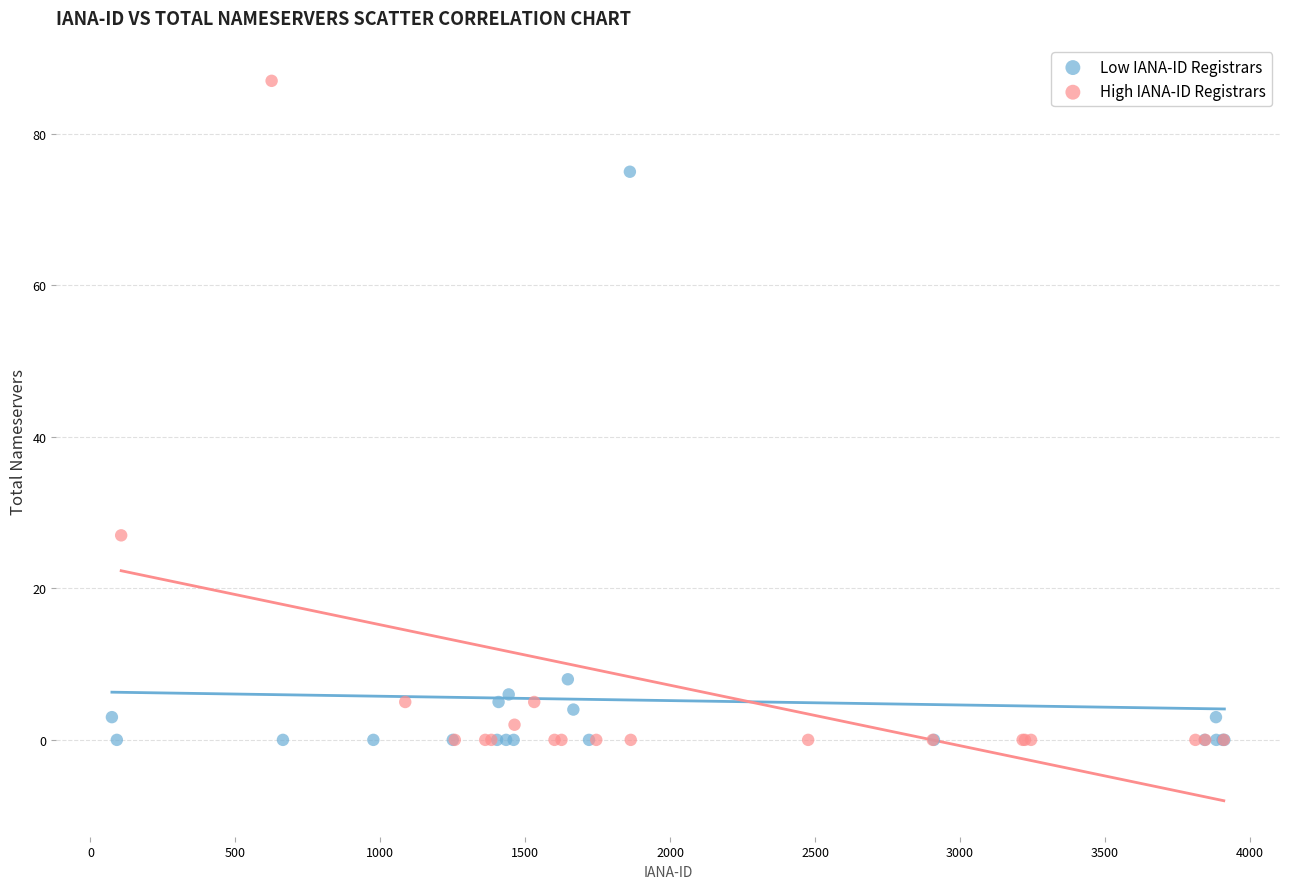

Which series has the widest spread of Y values?

High IANA-ID Registrars